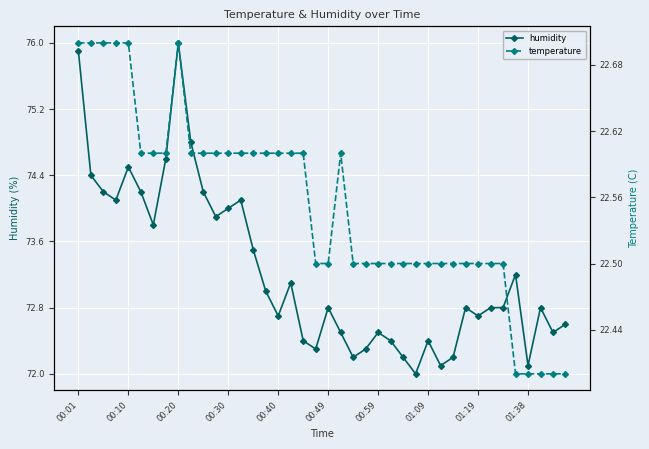

What is the value of the temperature point at the 20th from the left?

22.5